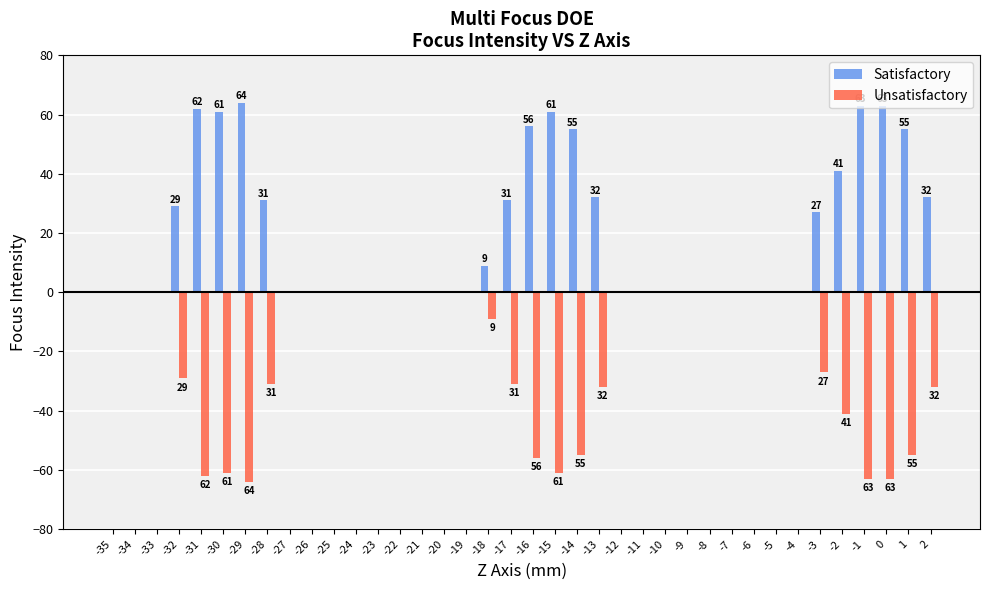

Is the value of Satisfactory at -35 greater than the value of Unsatisfactory at -17?

Yes